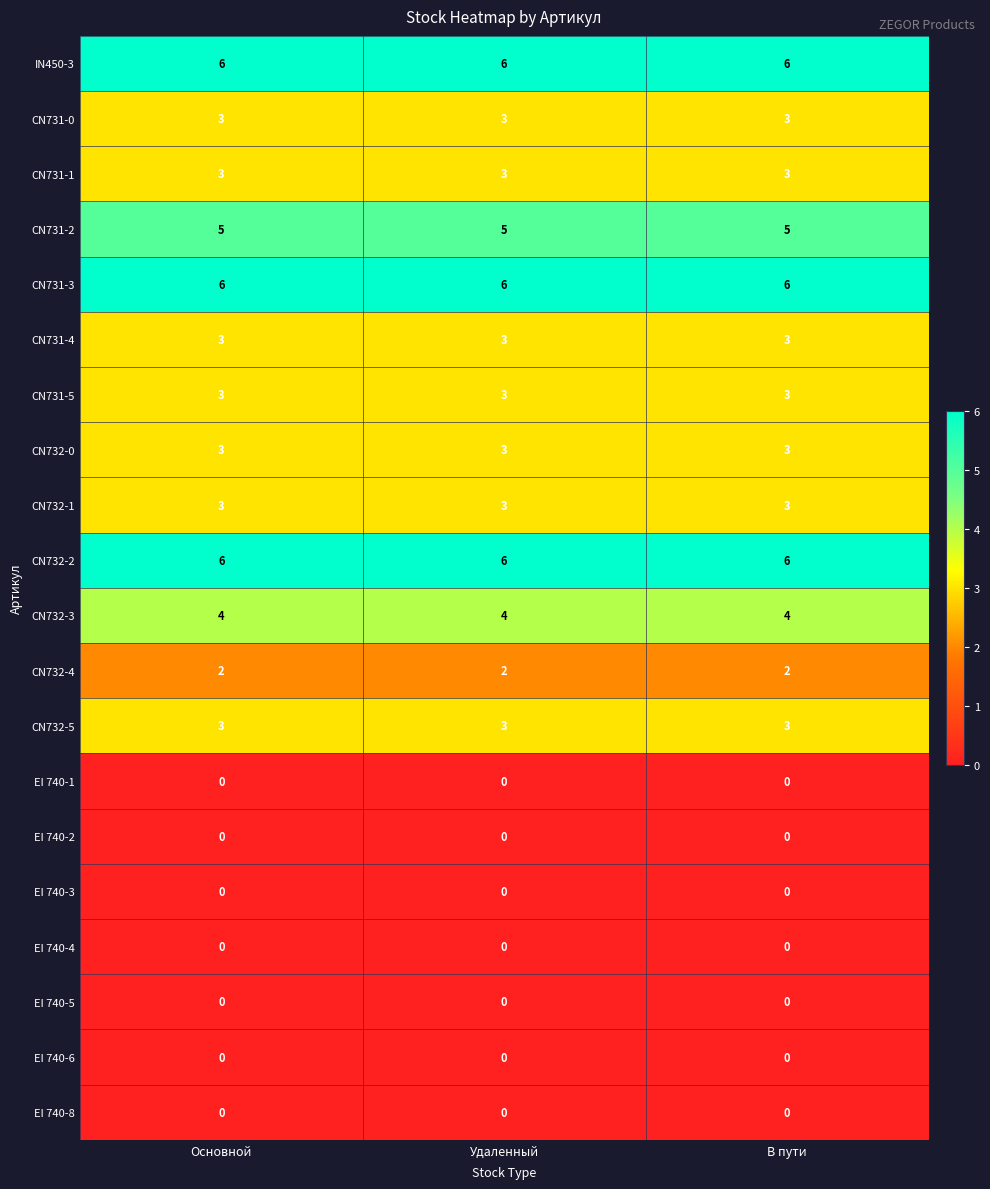

Is the value of EI 740-3 at В пути greater than the value of CN732-5 at Удаленный?

No